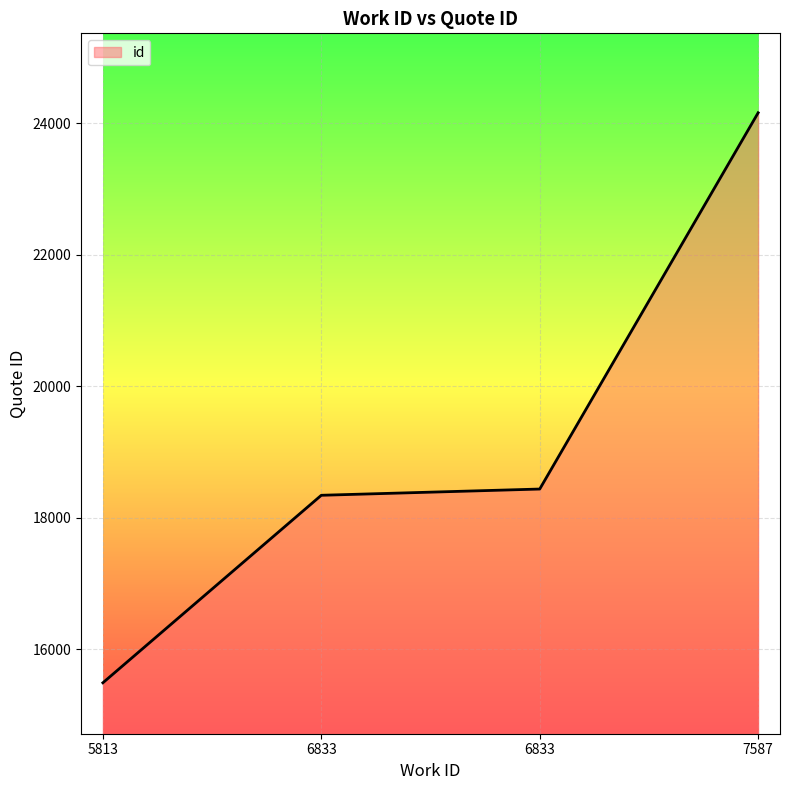

What is the difference between the second highest and minimum values?

2947